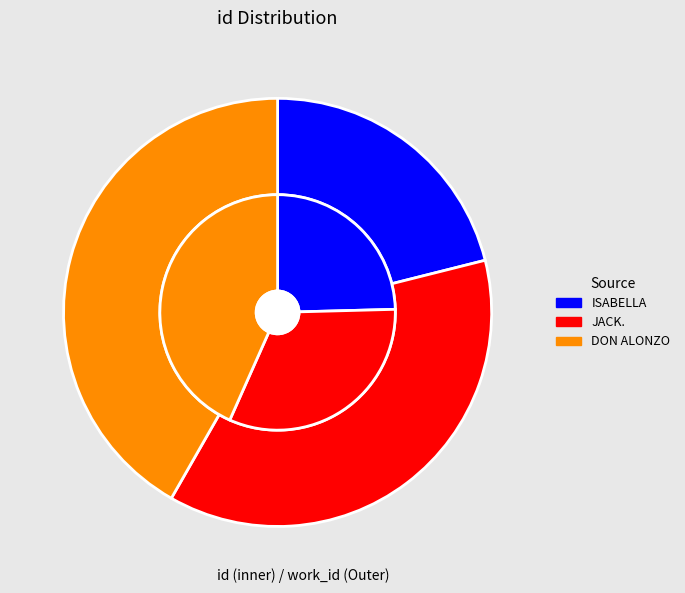

Does JACK. represent more than half of the total?

No